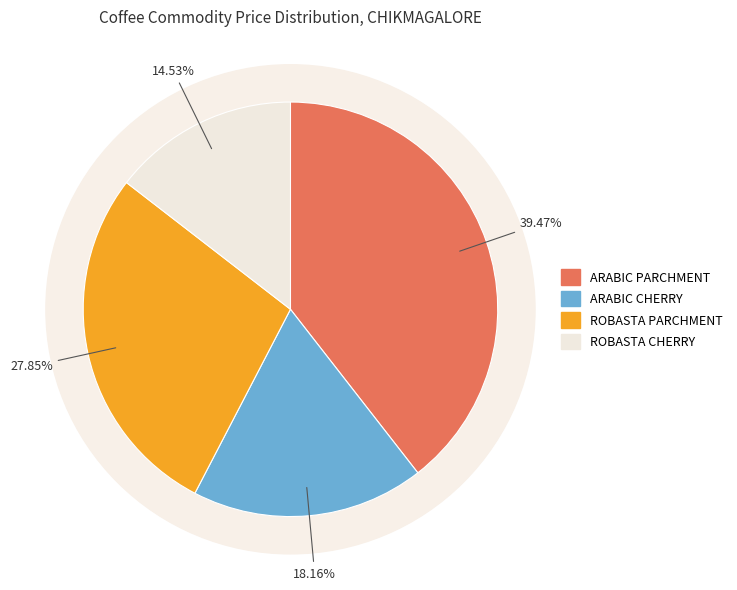

The ARABIC PARCHMENT slice represents 26% of the pie. True or false?

False